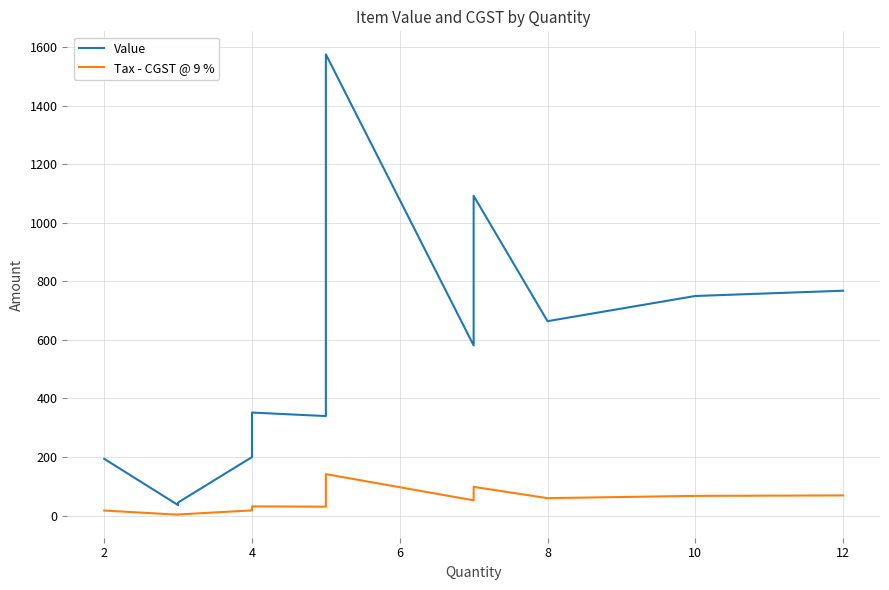

What are all the series names shown in the legend?

Value, Tax - CGST @ 9 %